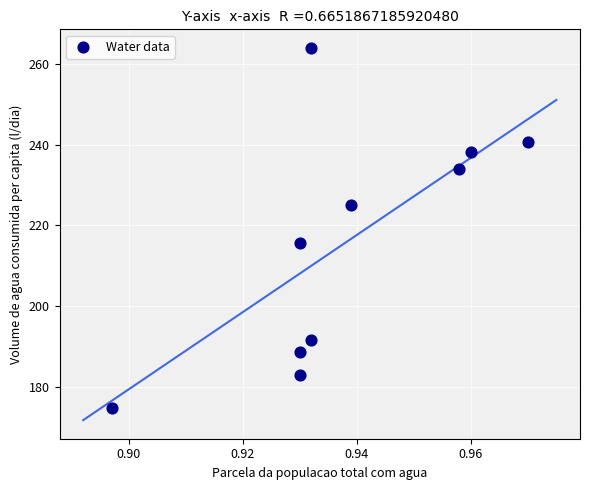

What is the average X value?

0.9